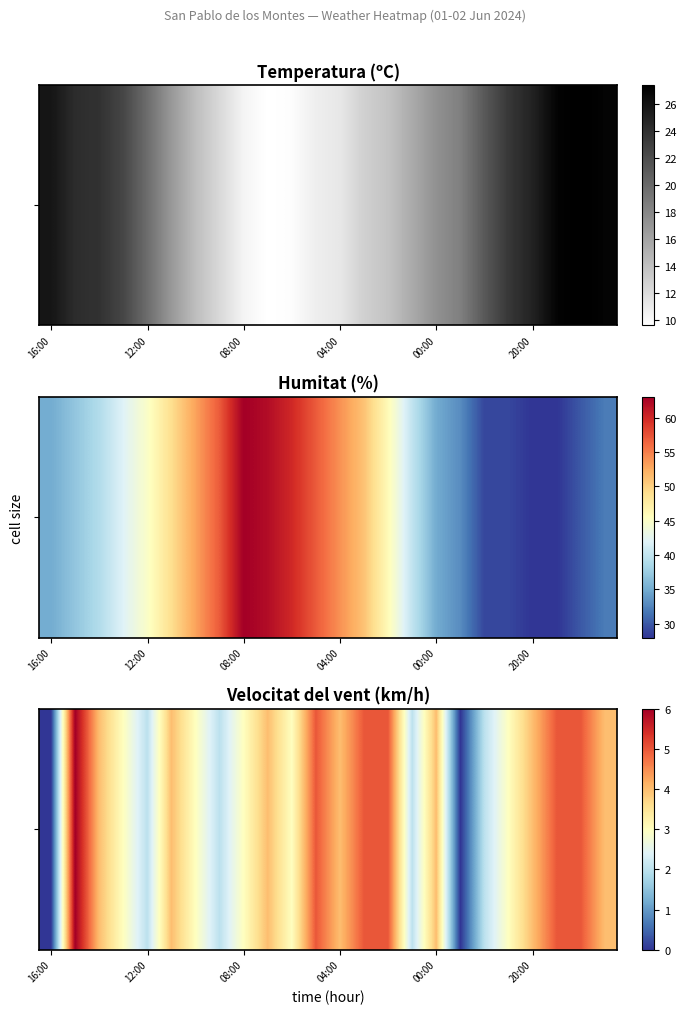

Count the values in the range 3 to 5.

17